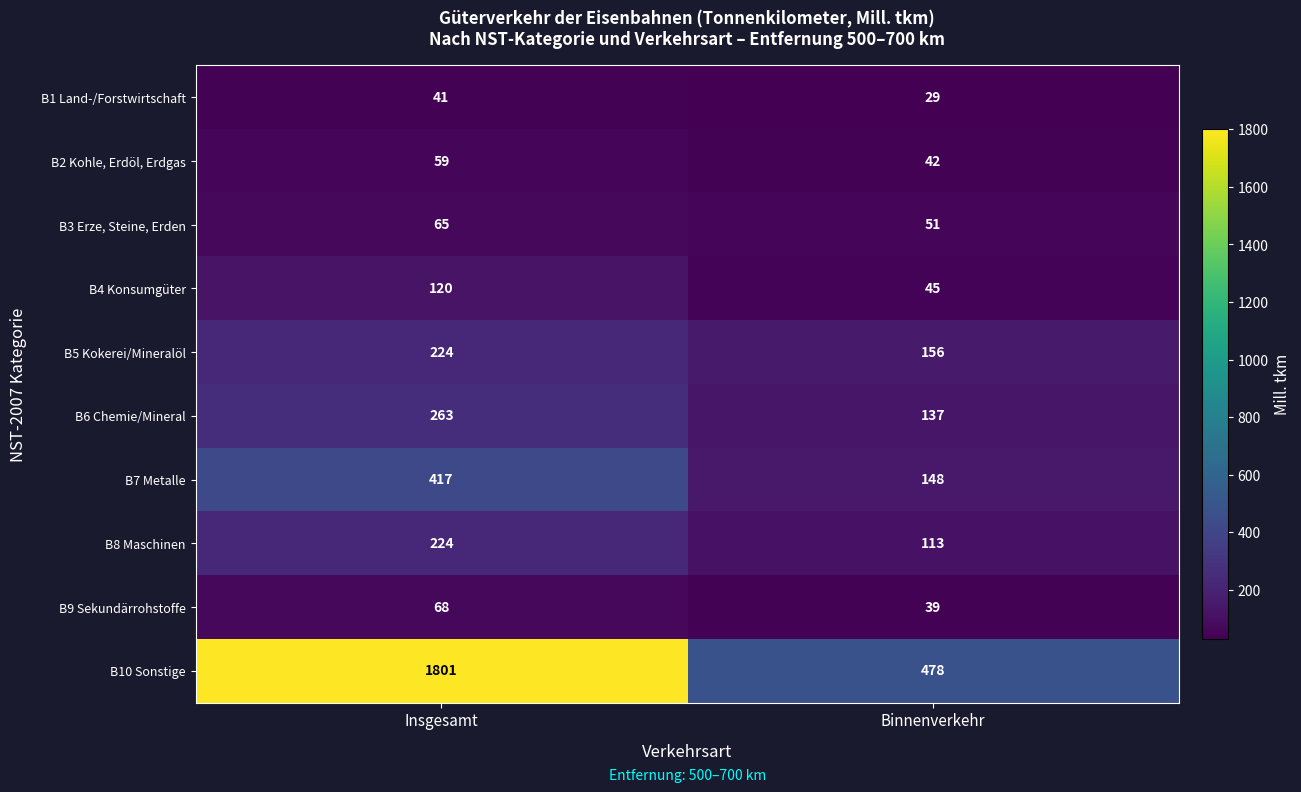

Rank the series at Binnenverkehr from highest to lowest value.

B10 Sonstige, B5 Kokerei/Mineralöl, B7 Metalle, B6 Chemie/Mineral, B8 Maschinen, B3 Erze, Steine, Erden, B4 Konsumgüter, B2 Kohle, Erdöl, Erdgas, B9 Sekundärrohstoffe, B1 Land-/Forstwirtschaft